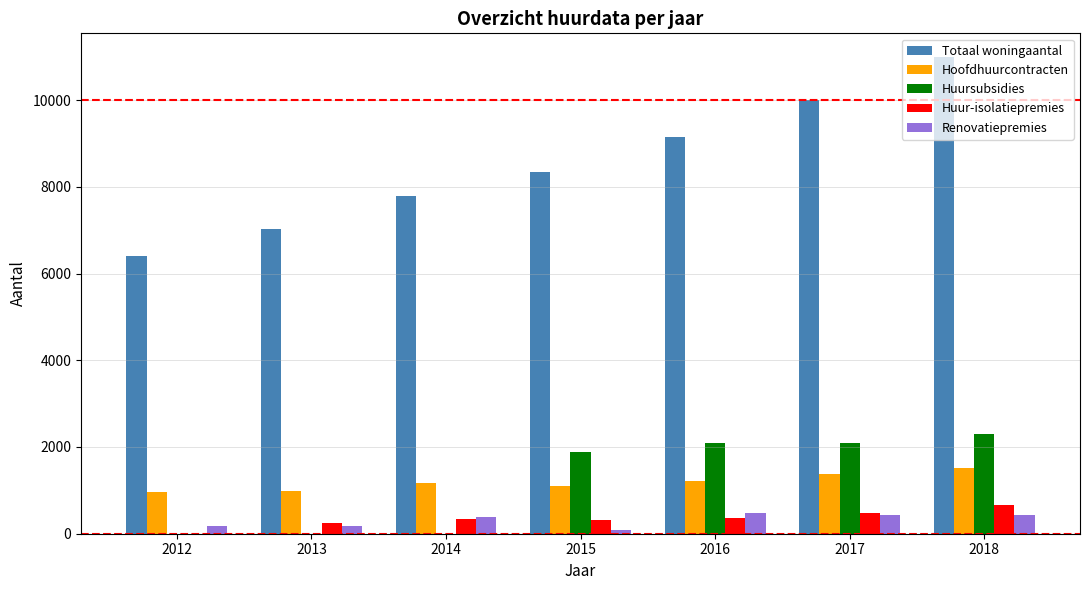

Which category has the highest value in the Totaal woningaantal series?

2018